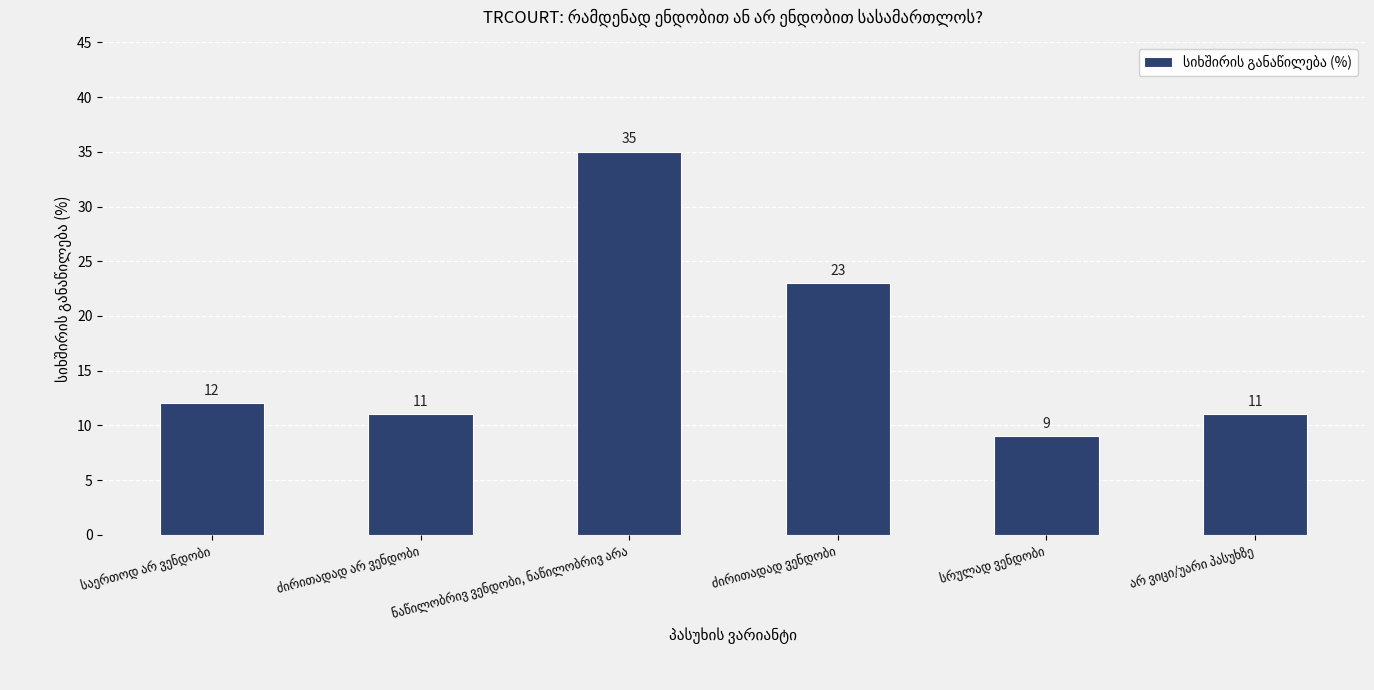

What is the value of the 6th bar from the left?

11